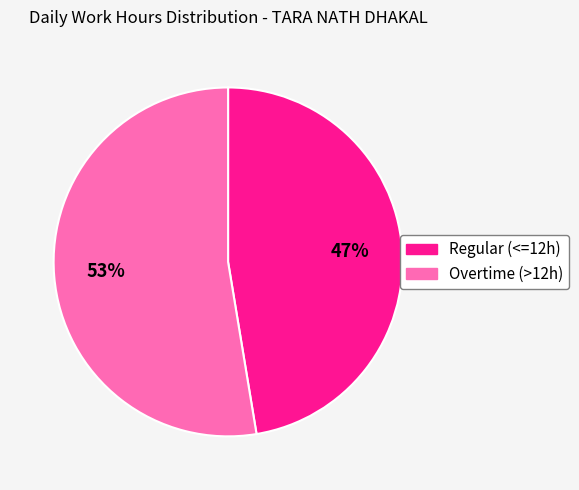

Is there a majority slice in this chart?

Yes